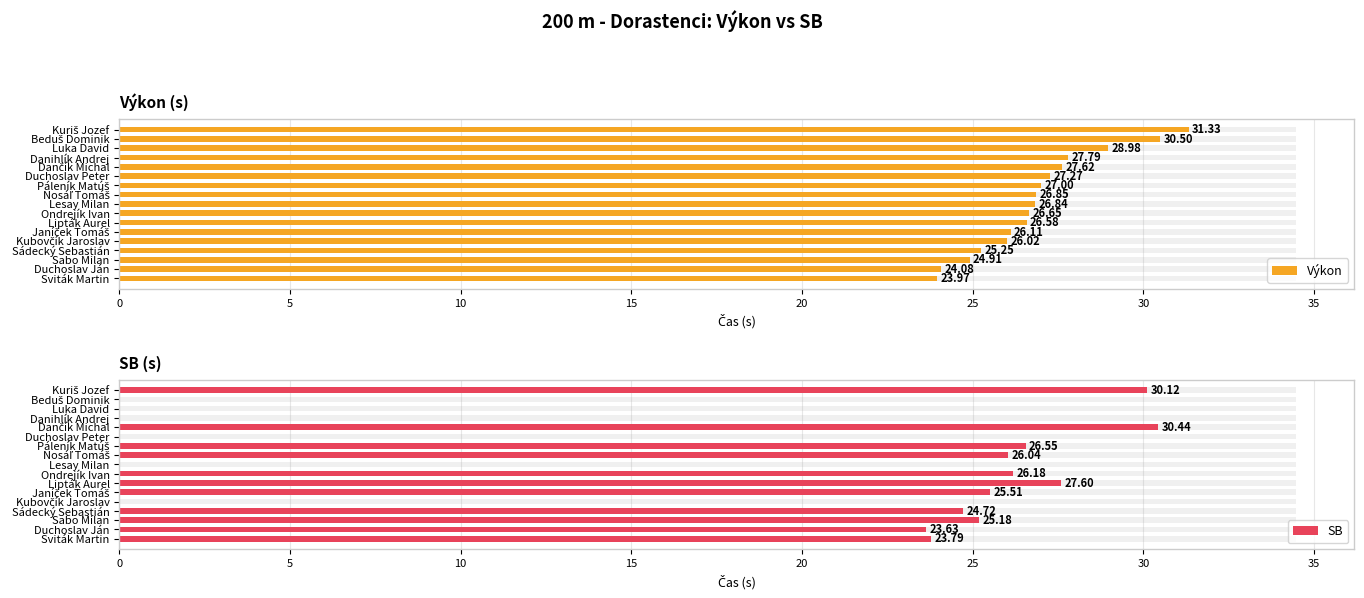

Between Duchoslav Ján and Duchoslav Peter, which series saw the biggest shift?

SB